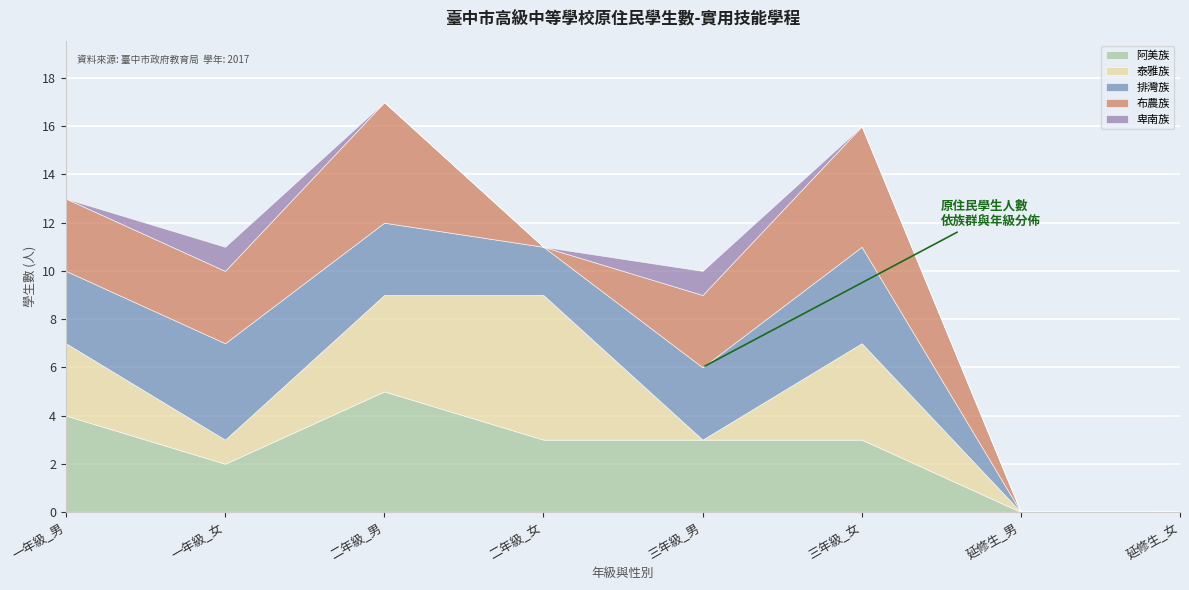

What is the difference between the highest and lowest values at 三年級_男?

3